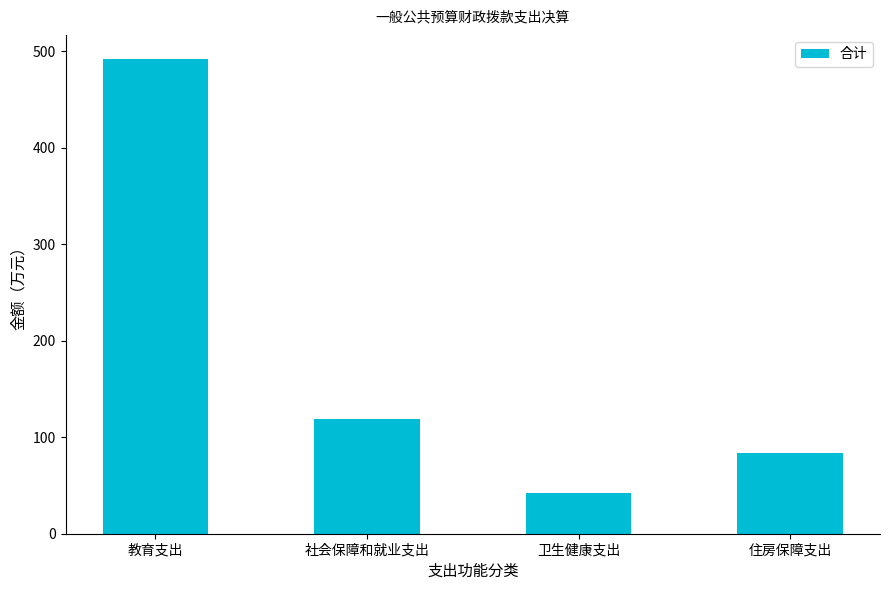

List the labels in order of value, smallest first.

卫生健康支出, 住房保障支出, 社会保障和就业支出, 教育支出